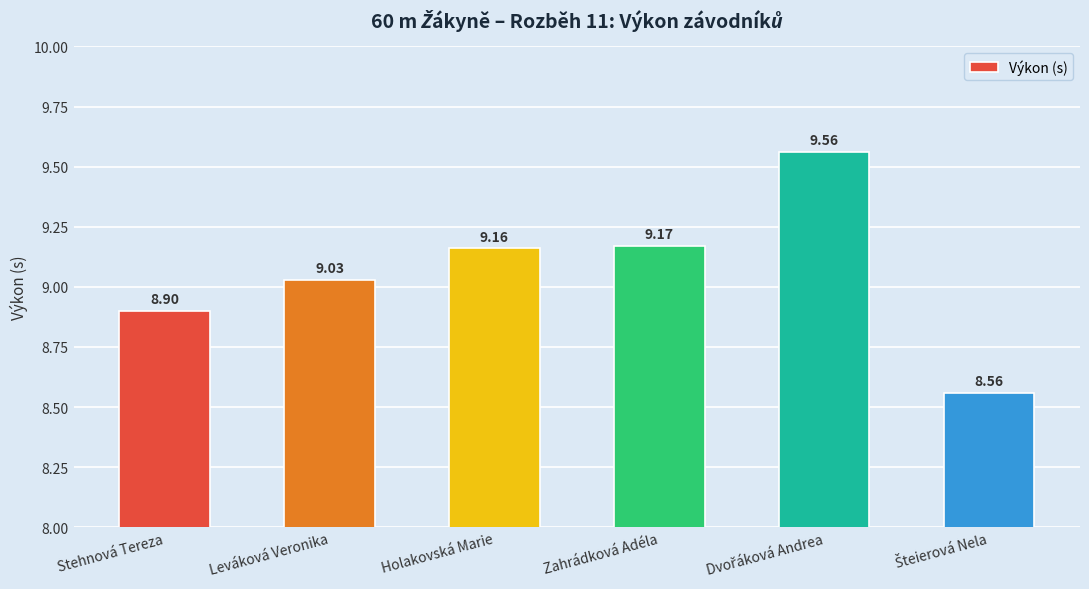

At which label does the data first exceed 9?

Leváková Veronika